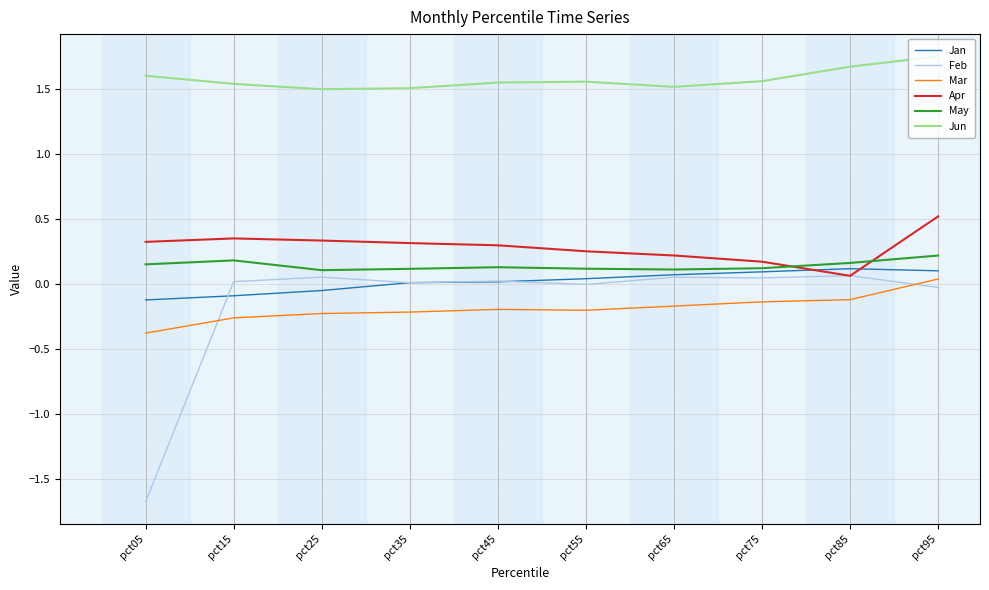

What is the sum of the Mar values at pct35 and pct15?

-0.5